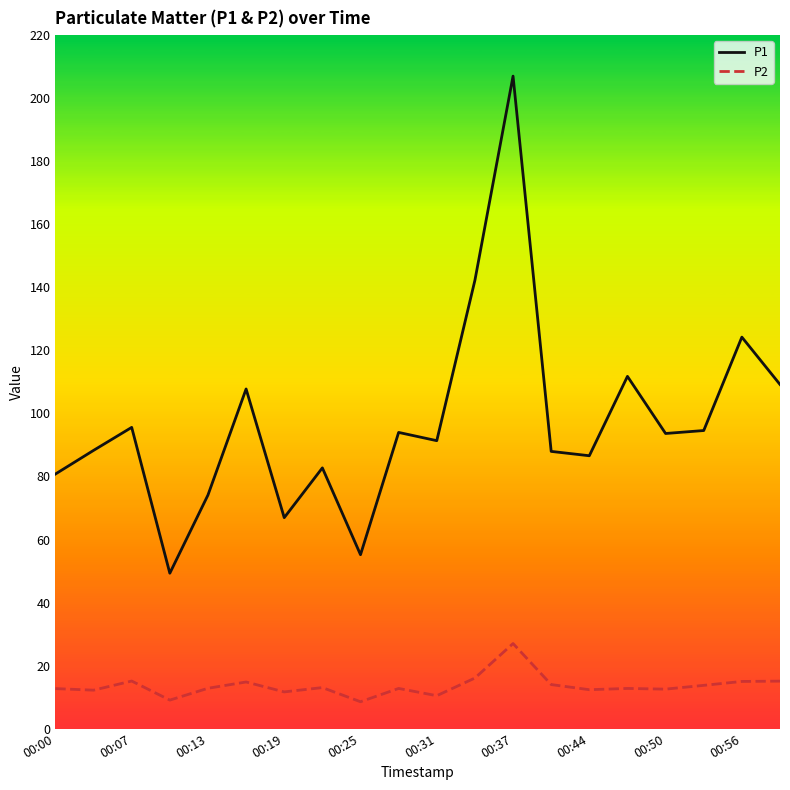

In P2, how many points are lower than both neighbors (excluding endpoints)?

7